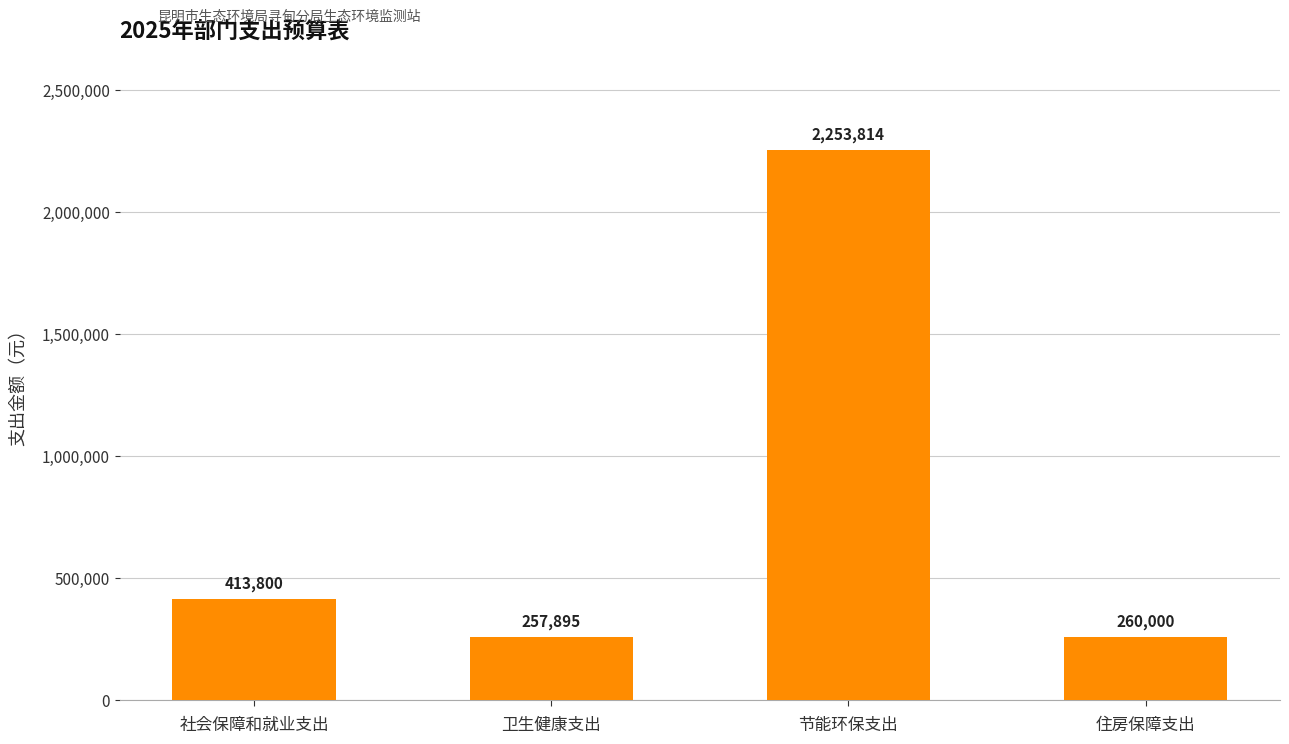

Which has a higher value, 住房保障支出 or 社会保障和就业支出?

社会保障和就业支出